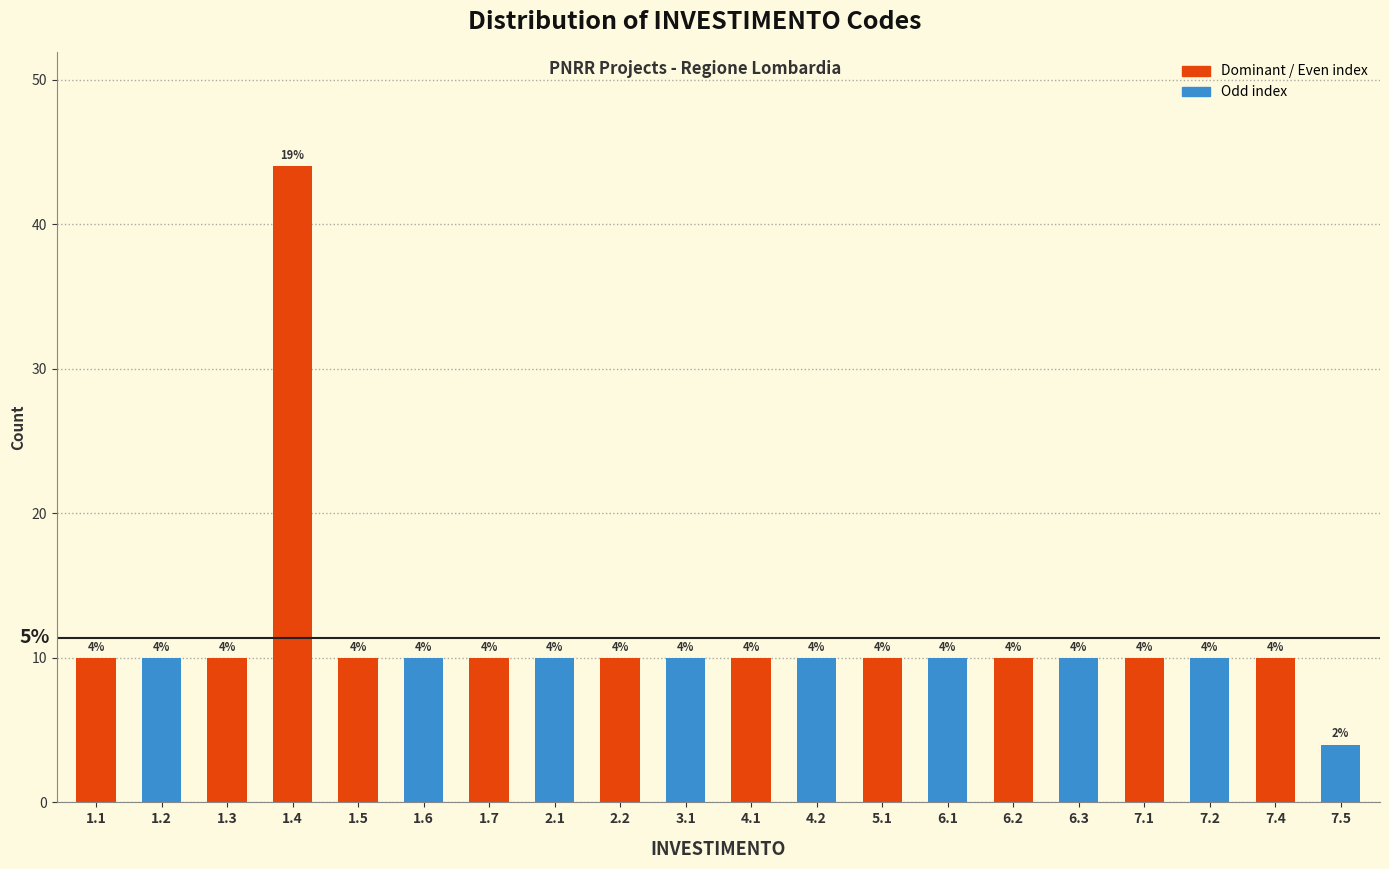

Reading left to right, what are all the values shown in this chart?

10	10	10	44	10	10	10	10	10	10	10	10	10	10	10	10	10	10	10	4